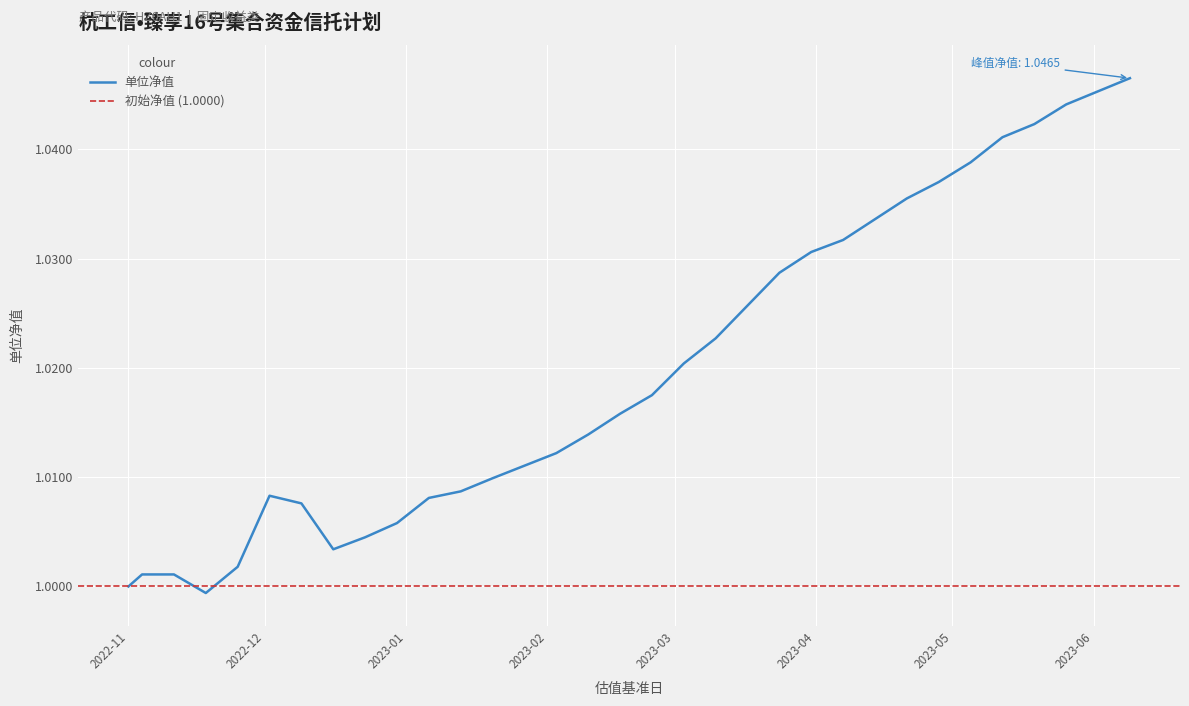

What is the value of the 20th point from the left?

1.0